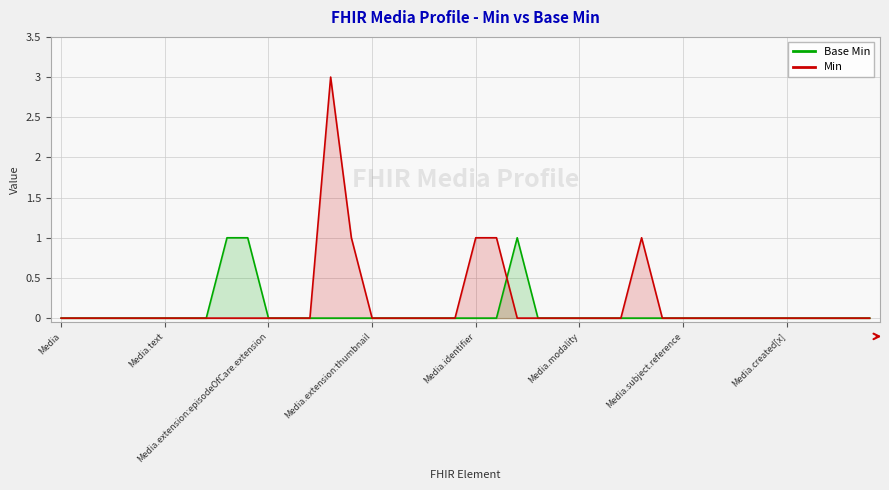

At how many categories does at least one series exceed 1?

1